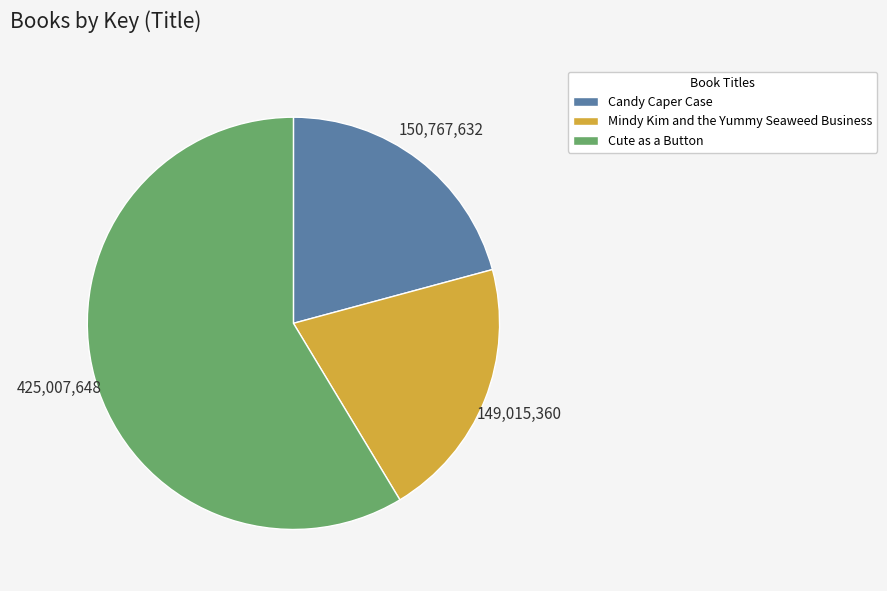

The Mindy Kim and the Yummy Seaweed Business slice represents 21% of the pie. True or false?

True